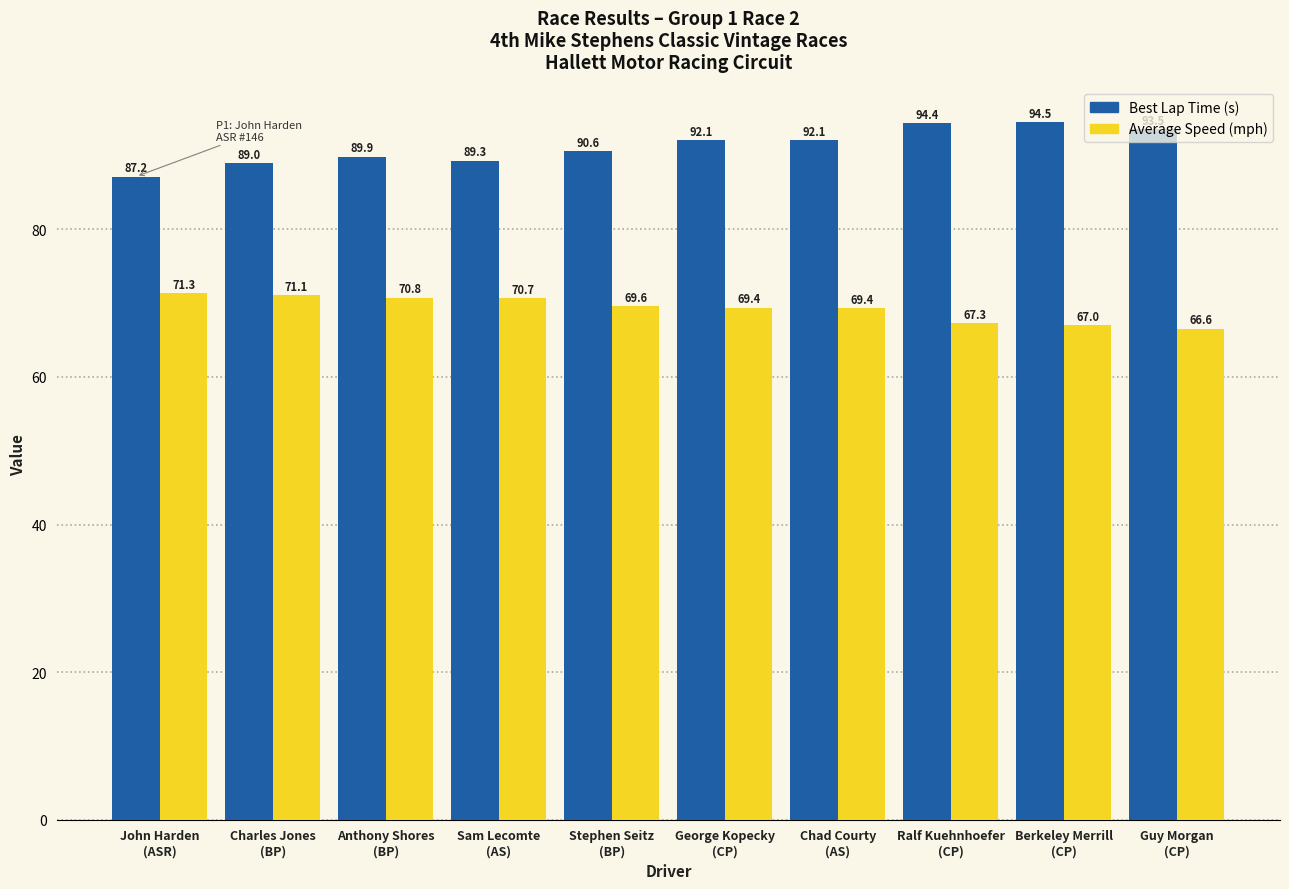

How many bars are there in total?

20